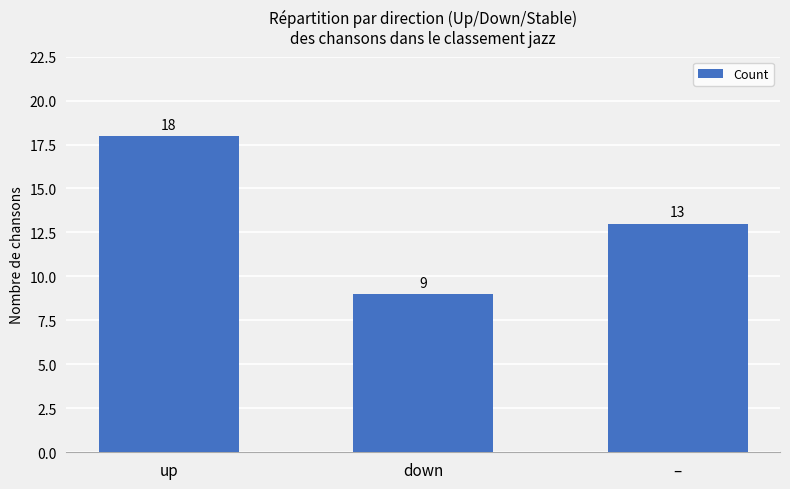

How many categories are shown in the chart?

3